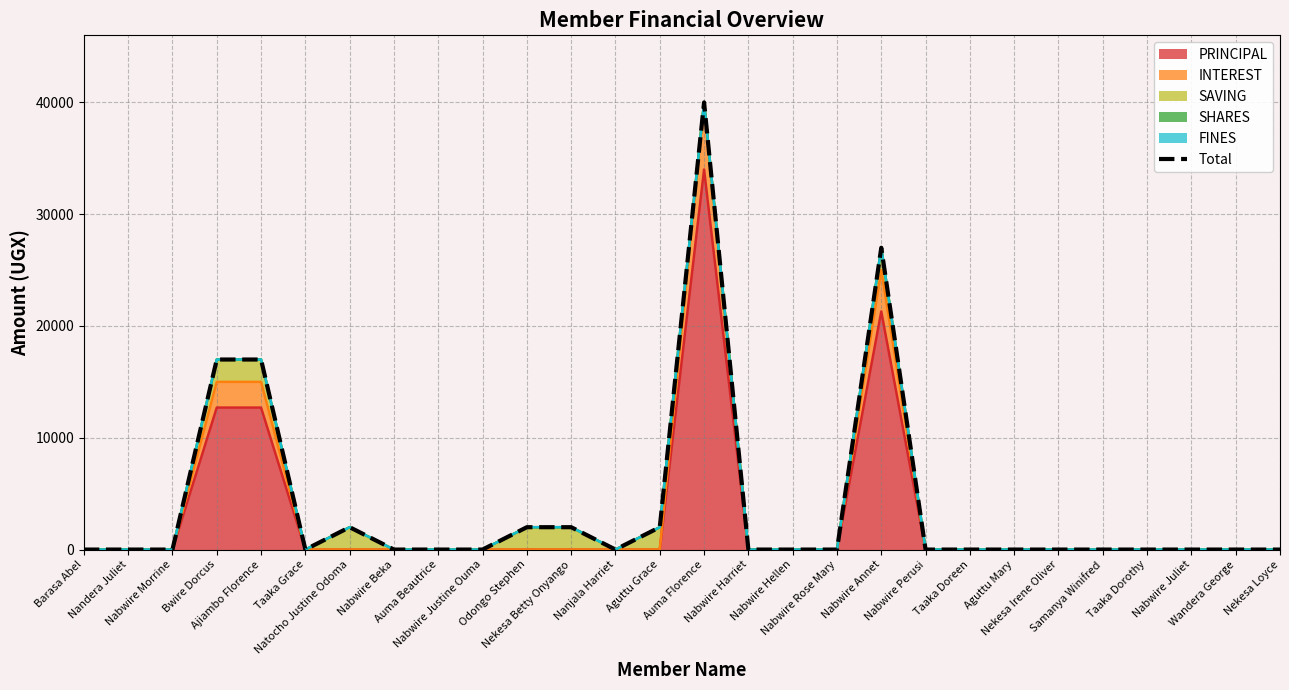

How many lines are shown in the chart?

1